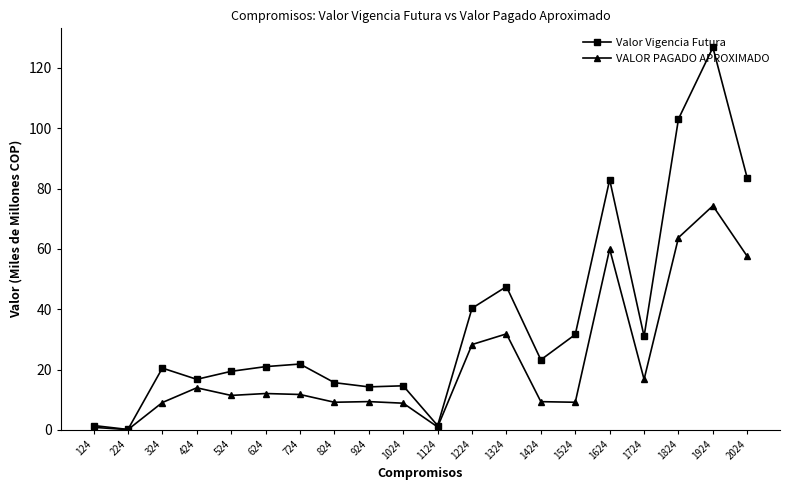

What is the minimum value shown in the chart?

0.1